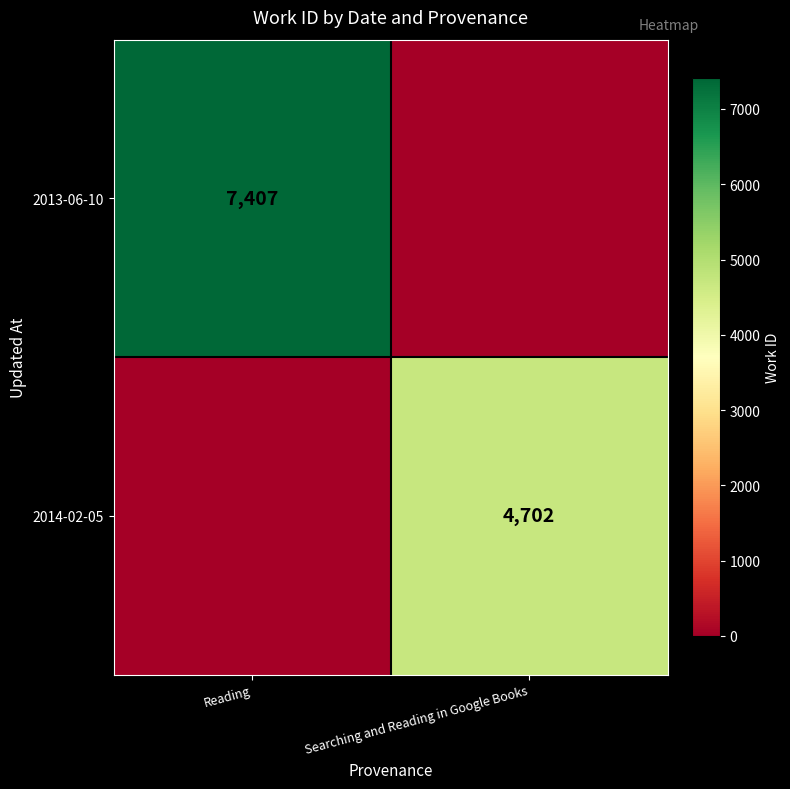

The value of 2013-06-10 at Reading is 7407. True or false?

True